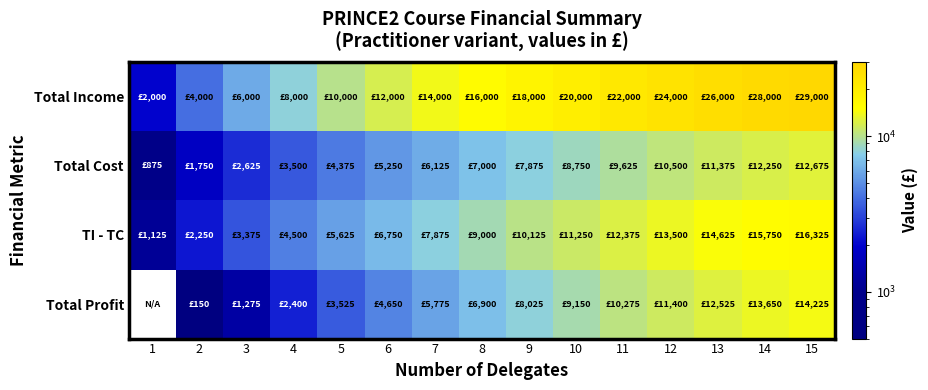

Is the value of Total Income at 6 greater than the value of Total Cost at 12?

Yes